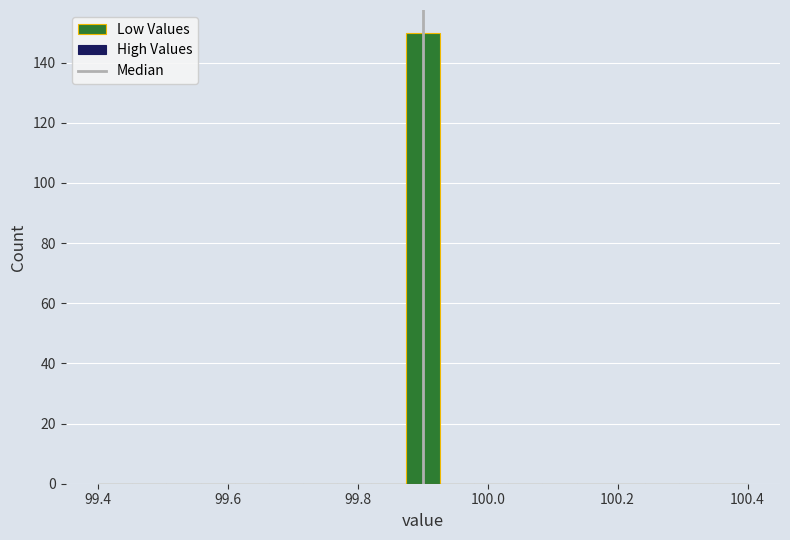

Around what value on the x-axis is the tallest bar? Give the approximate position of its centre, as read against the axis.

99.90